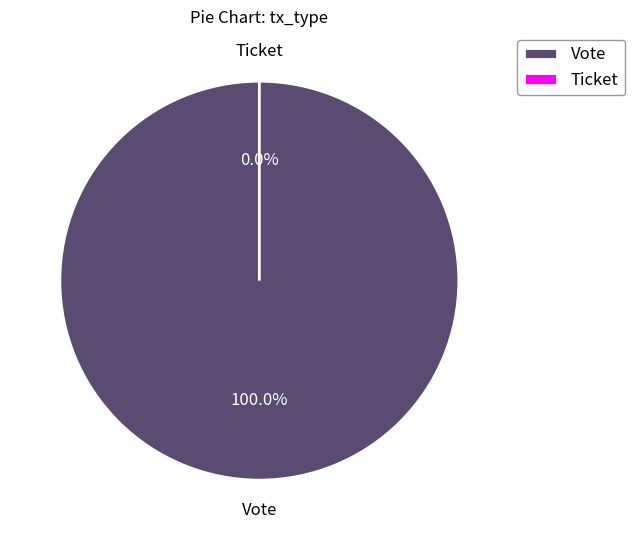

Which slice is the largest?

Vote